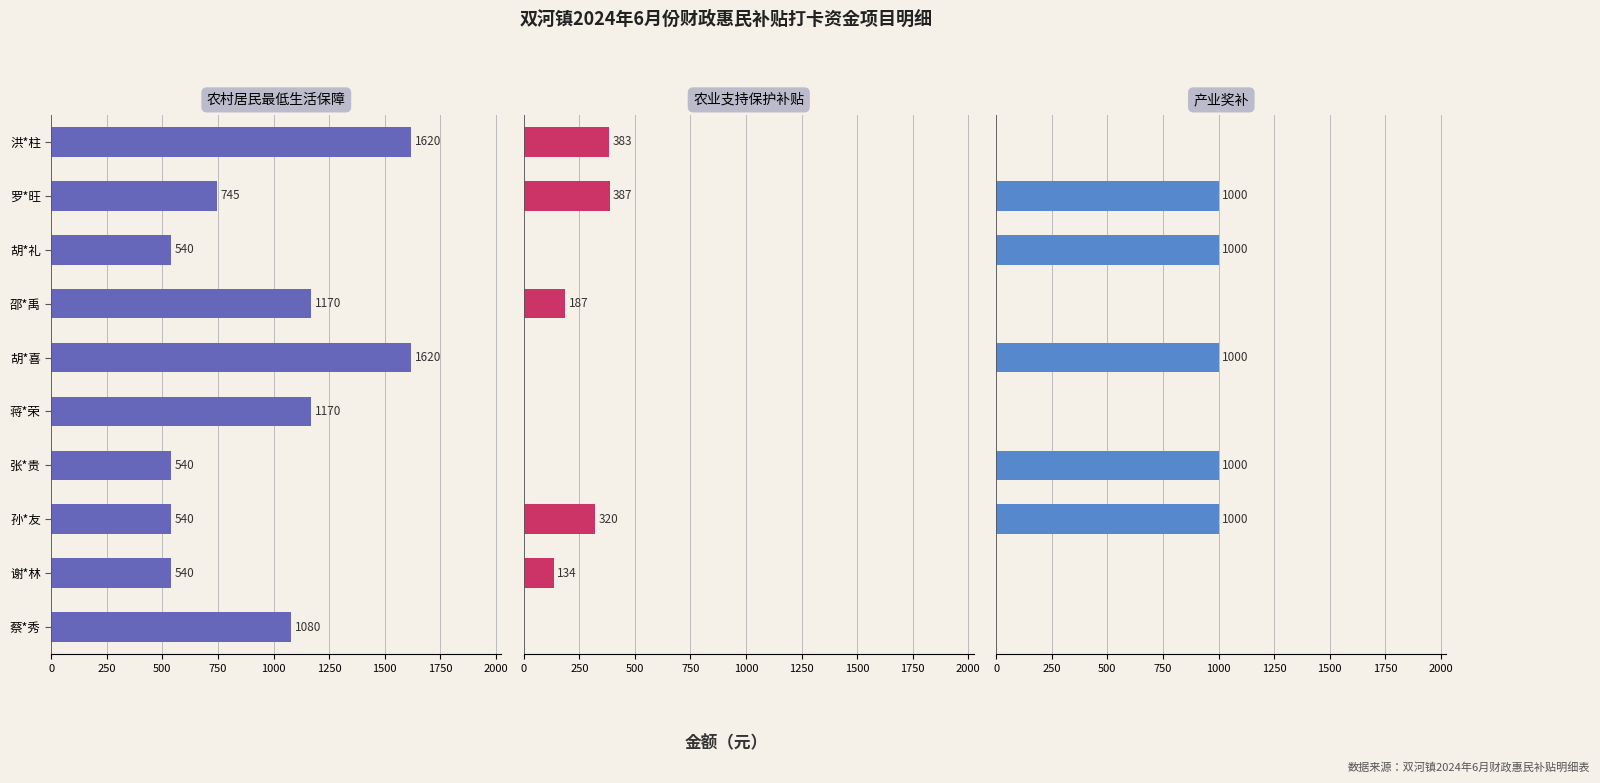

Between 罗*旺 and 蔡*秀, which series saw the biggest shift?

产业奖补